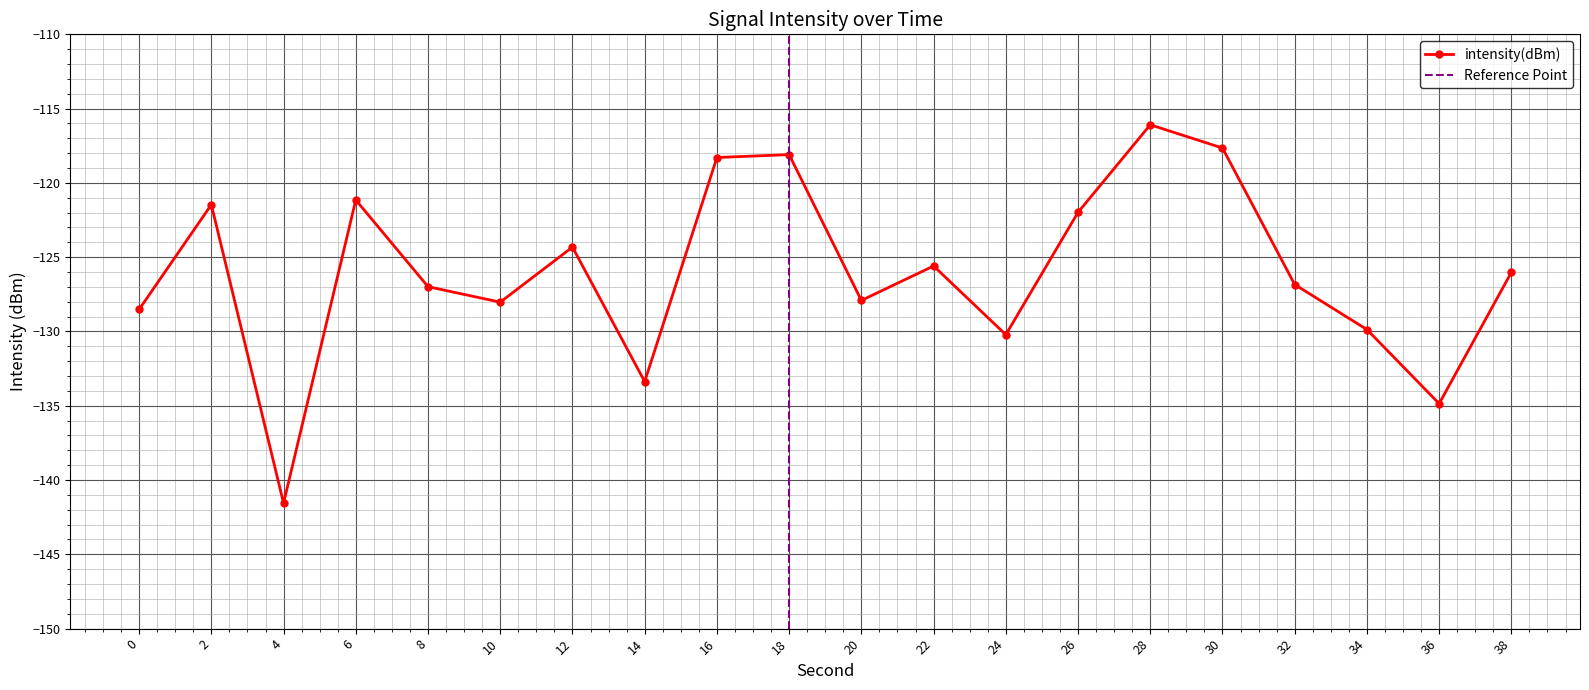

Reading left to right, list all the values displayed in this chart.

0=-128.5	2=-121.5	4=-141.6	6=-121.1	8=-127.0	10=-128.0	12=-124.3	14=-133.4	16=-118.3	18=-118.1	20=-127.9	22=-125.6	24=-130.2	26=-122.0	28=-116.1	30=-117.7	32=-126.8	34=-129.9	36=-134.9	38=-126.0